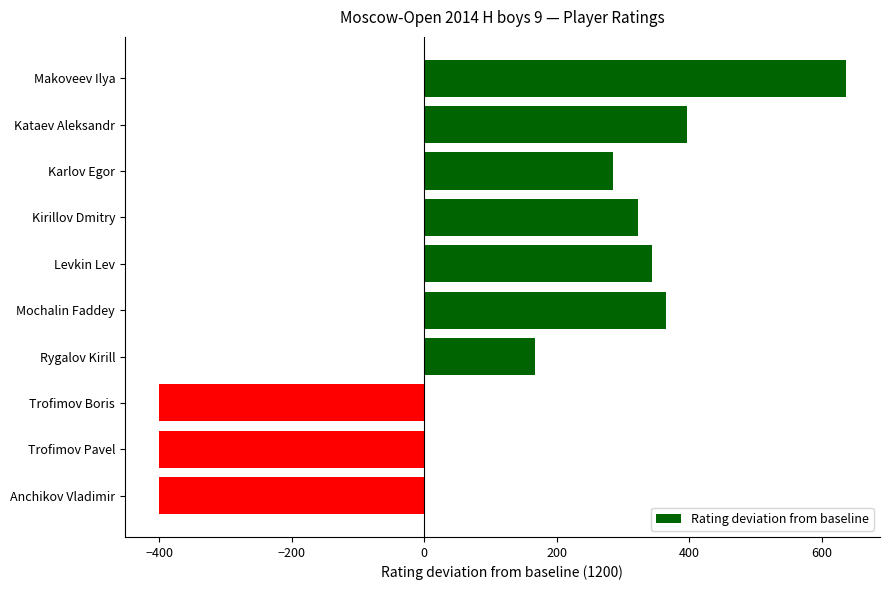

How many positive values are there?

7